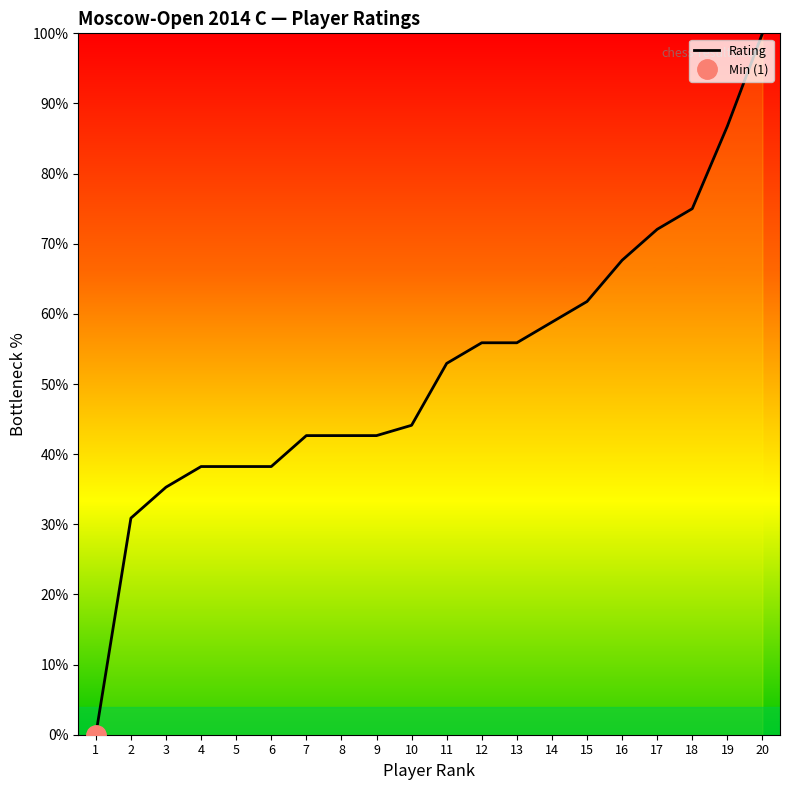

Which category has the highest value across all series?

20